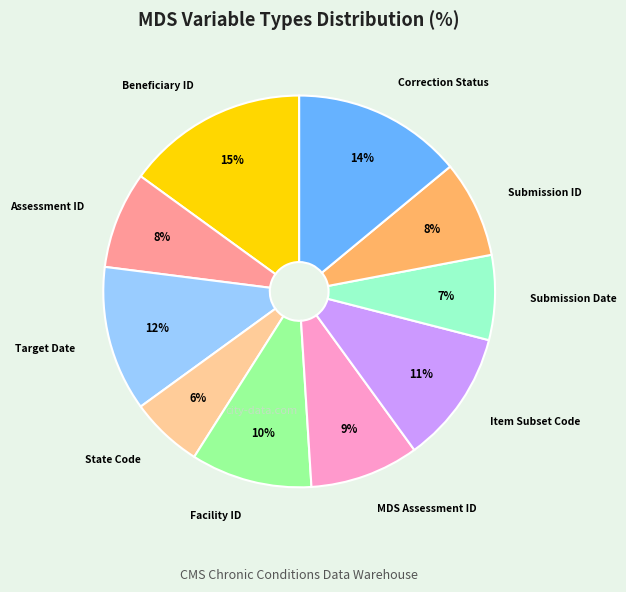

Is the sum of Submission Date and Target Date greater than half?

No